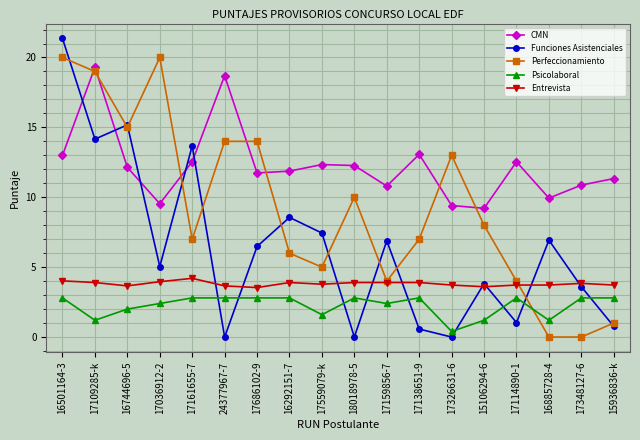

Which series changed the most between 16292151-7 and 17114890-1?

Funciones Asistenciales